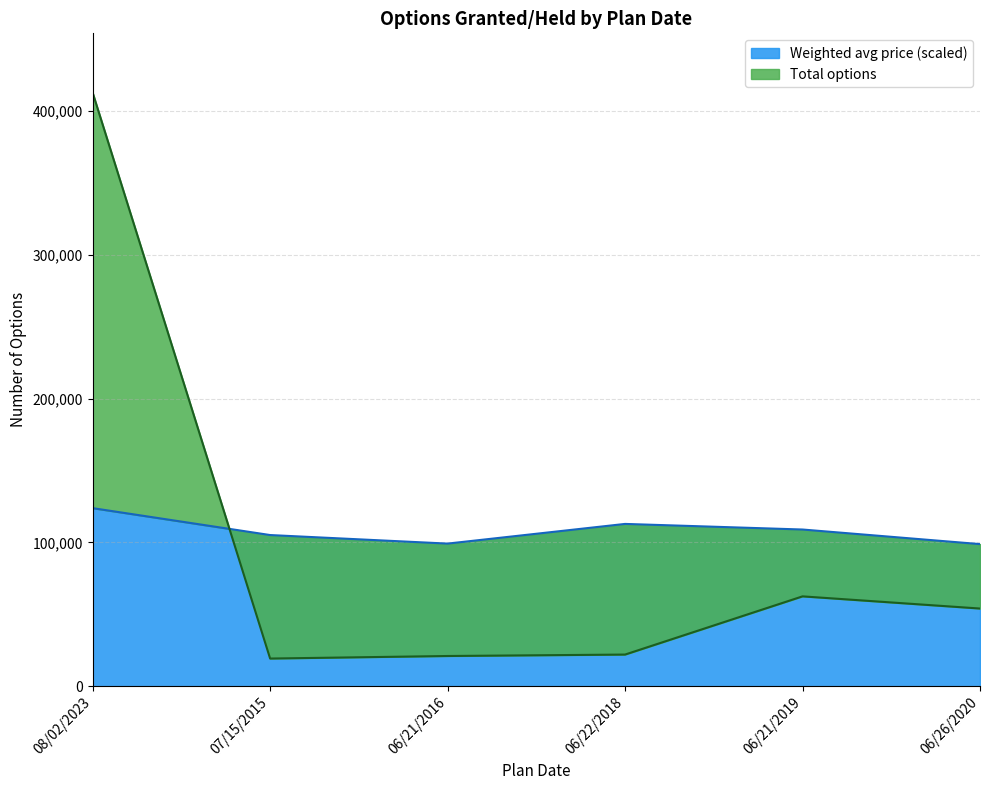

True or false: Total options has more than 2 points higher than both neighbors.

False